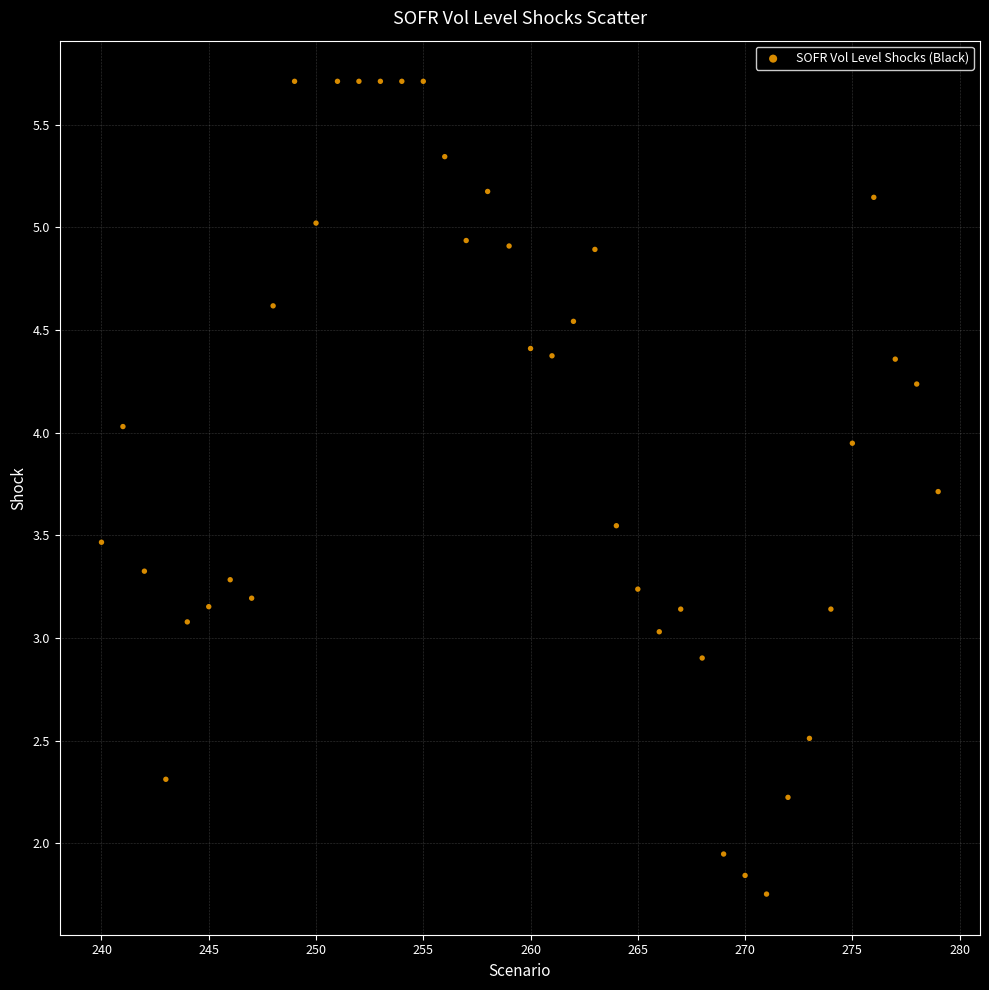

What is the range of X values (max minus min)?

39.0